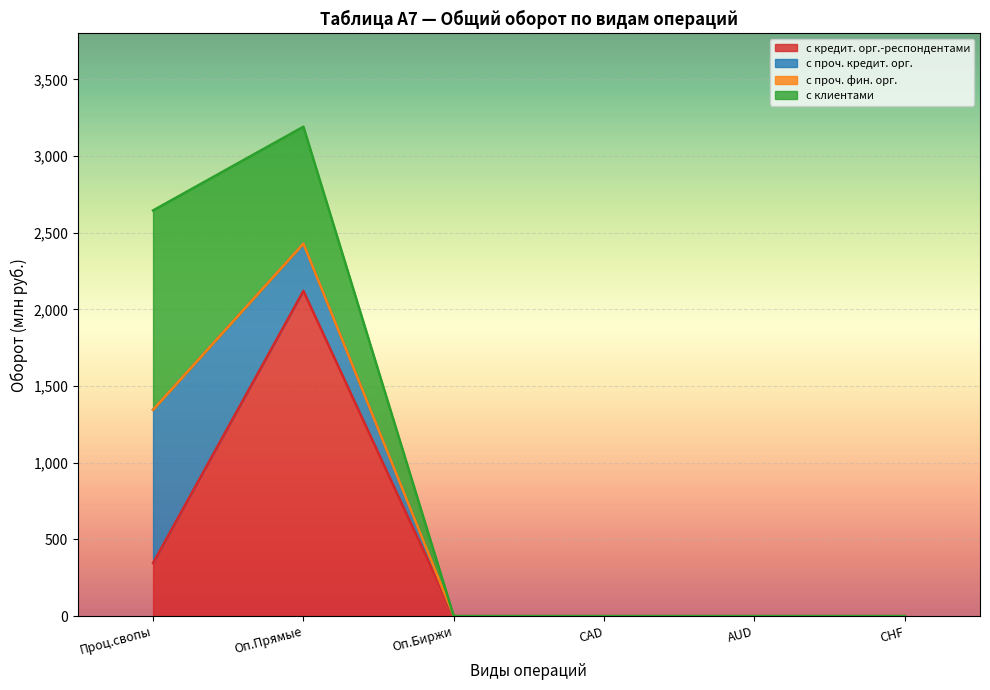

What is the sum of all с клиентами values?

2062.1